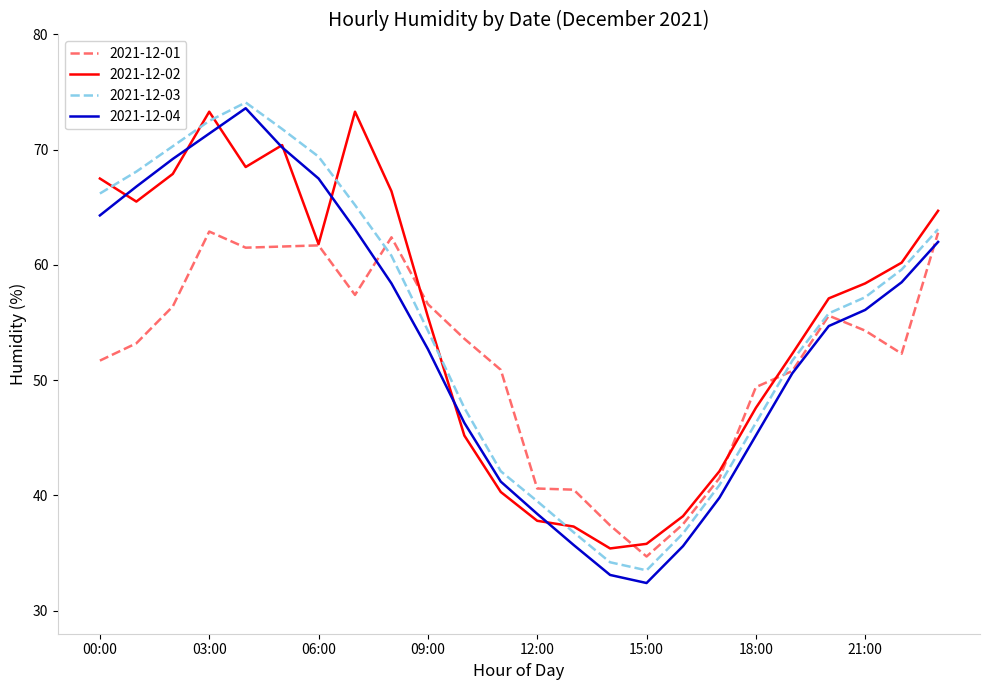

Which series has the largest range (max minus min)?

2021-12-04